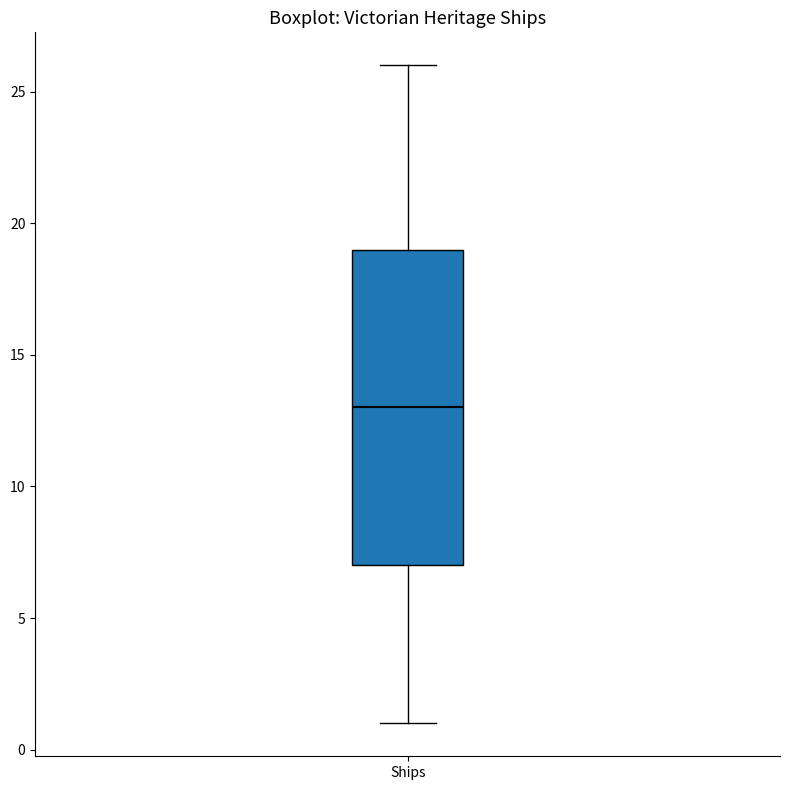

Where is the upper edge of the box for Ships on the y-axis? The values are not printed on the chart, so give them approximately, as read against the axis.

19